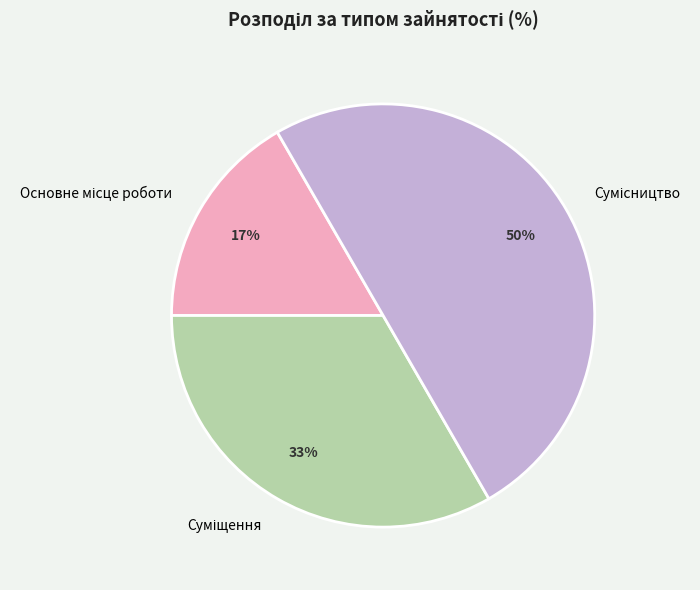

To the nearest percent, what is the average slice percentage?

33%